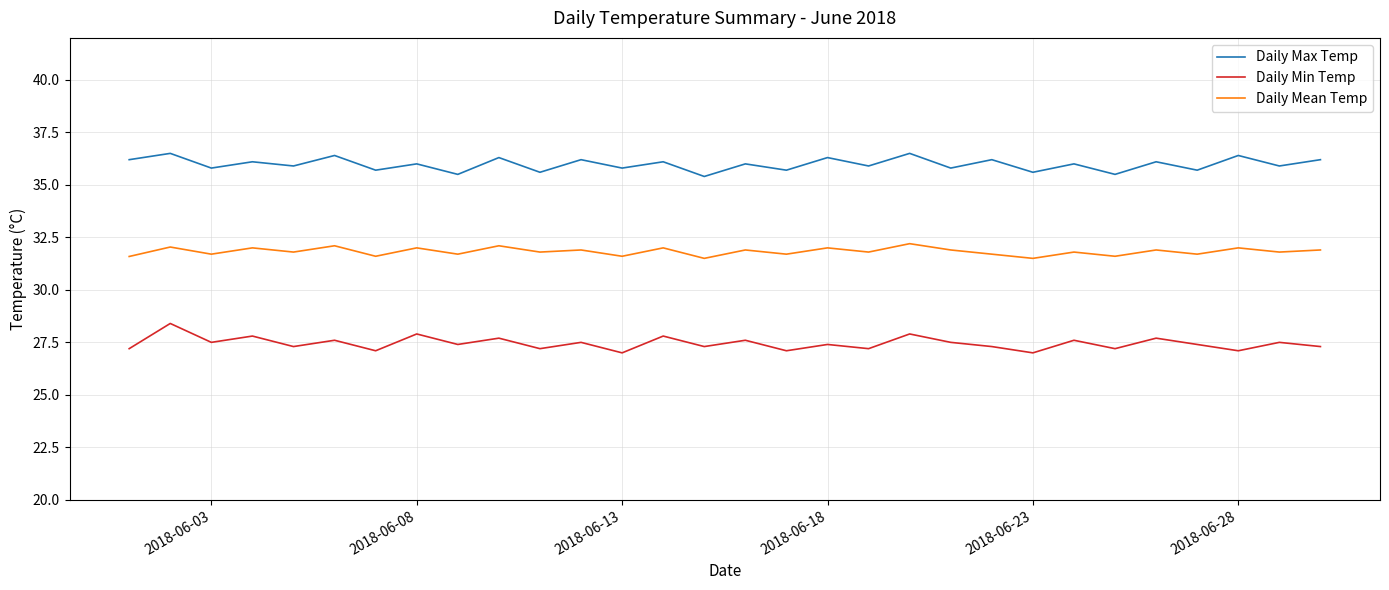

What is the highest value of the Daily Max Temp series?

36.5